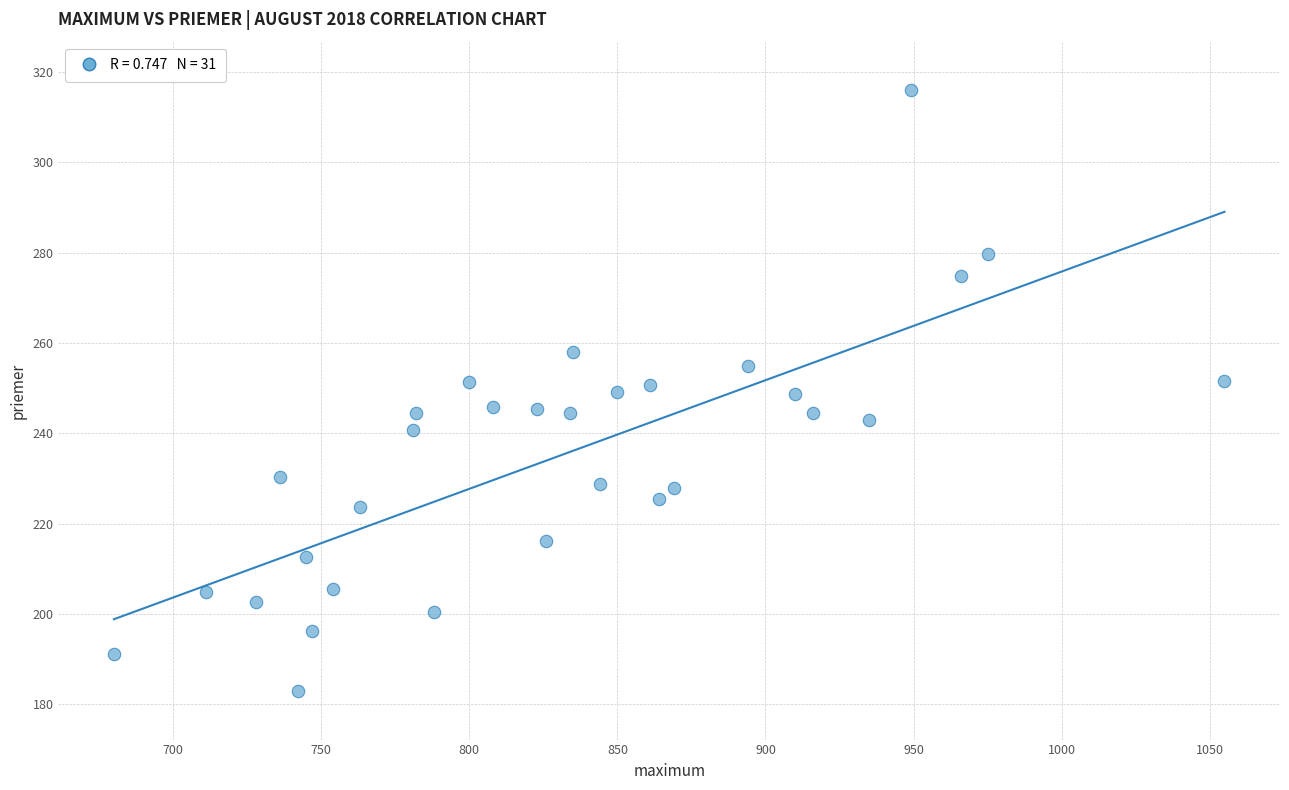

What is the range of X values (max minus min)?

375.0